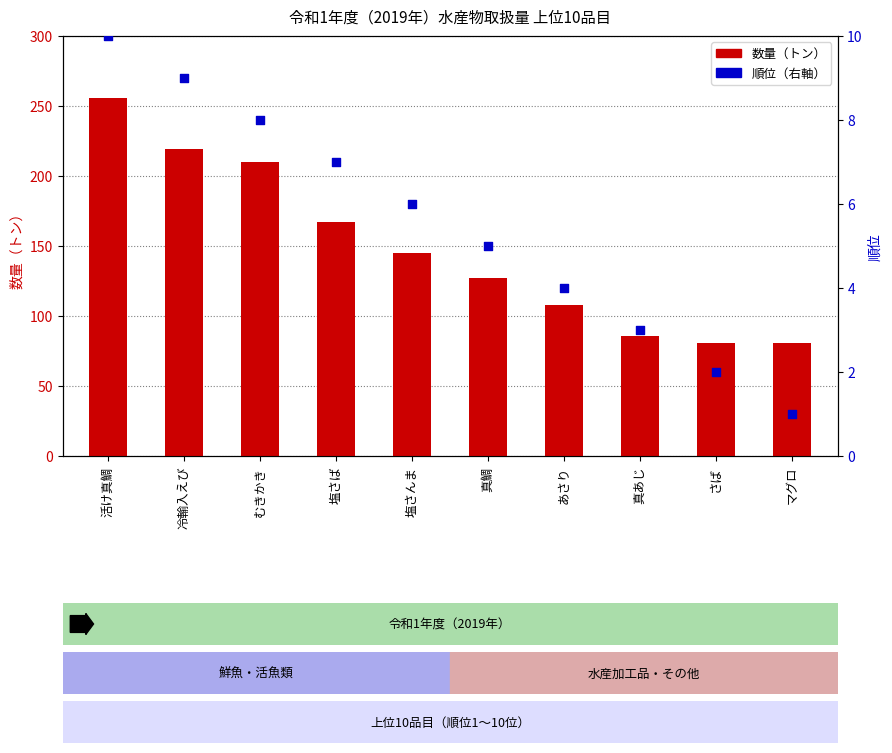

Which series reaches the maximum Y coordinate?

数量（トン）